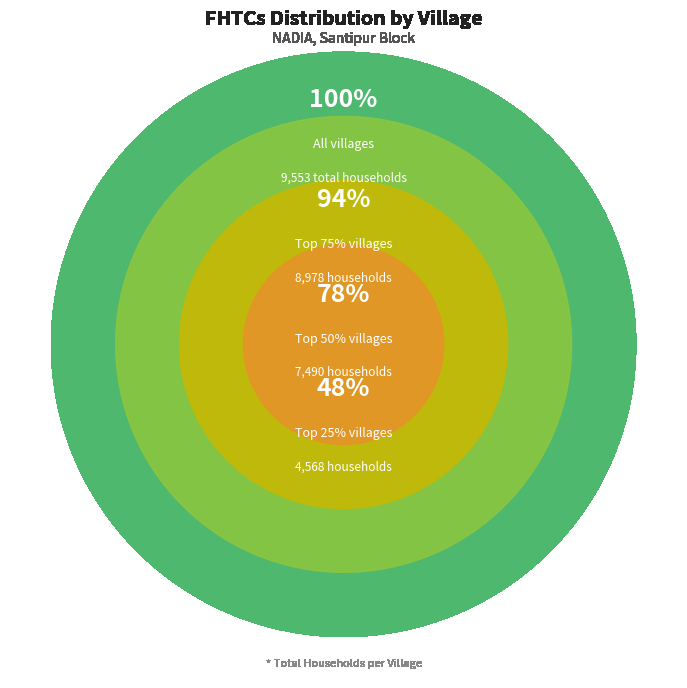

Combined, do Panpara and Boalia account for over 50%?

No